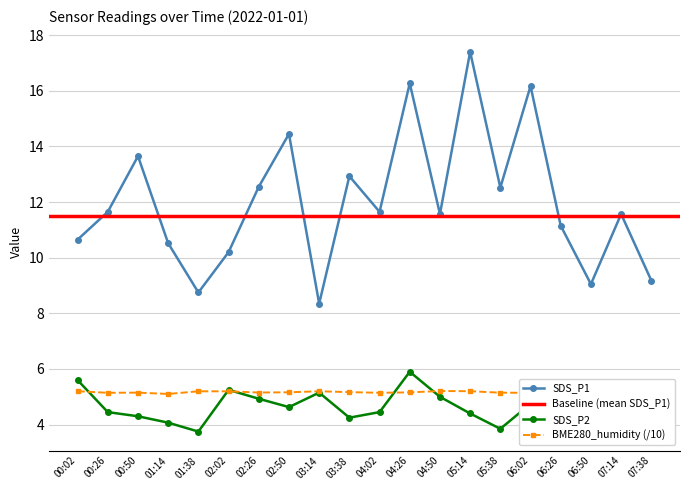

True or false: SDS_P1 and SDS_P2 cross at least once.

False